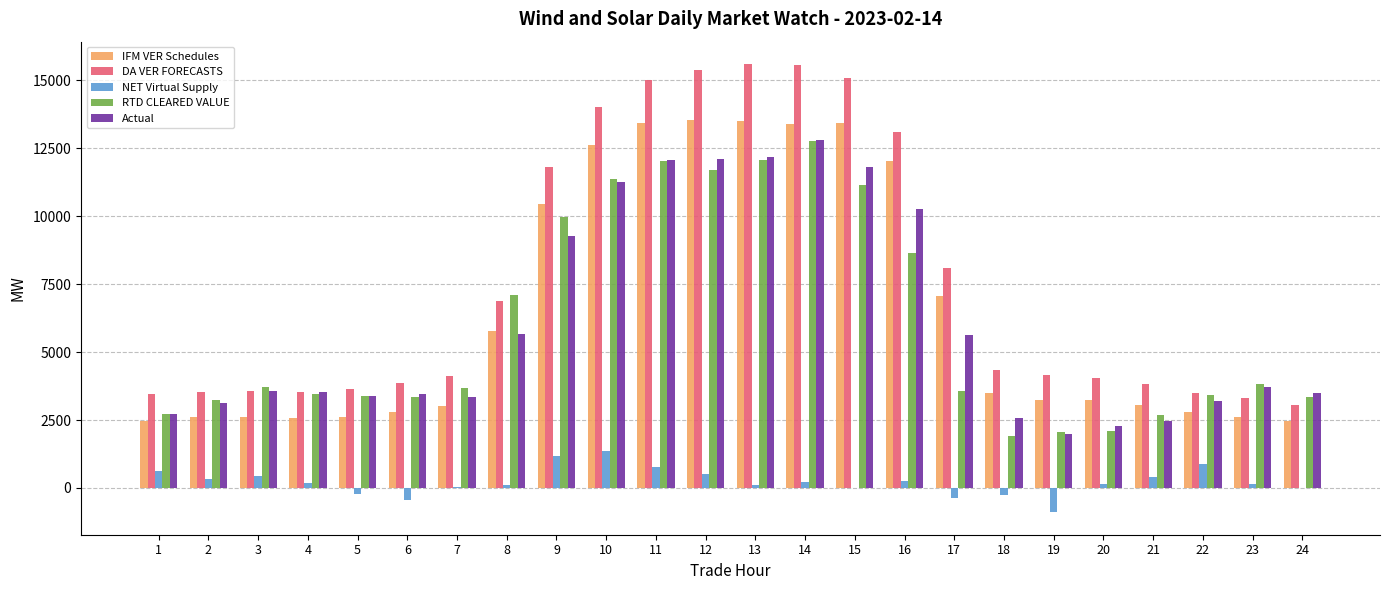

Does the chart contain stacked bars?

No